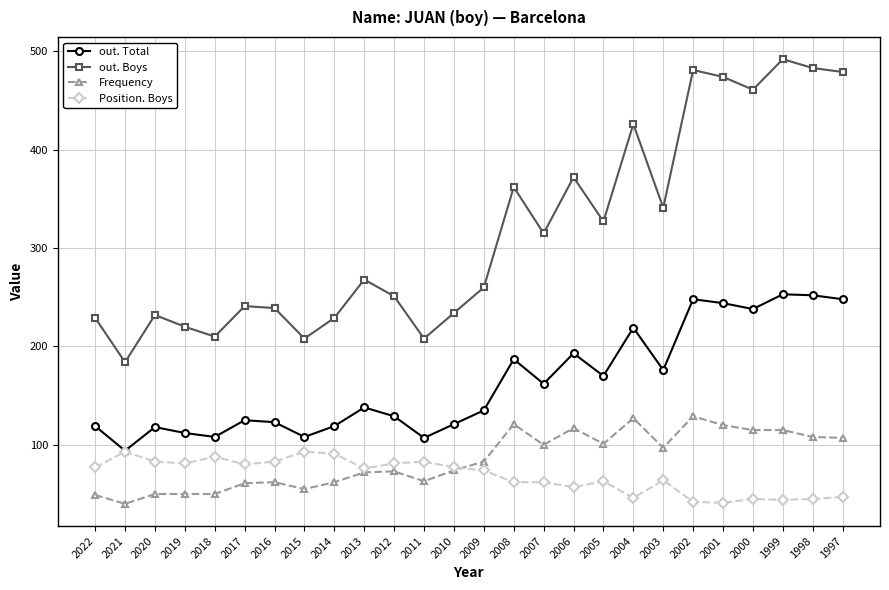

True or false: Frequency has more than 1 interior local peaks.

True